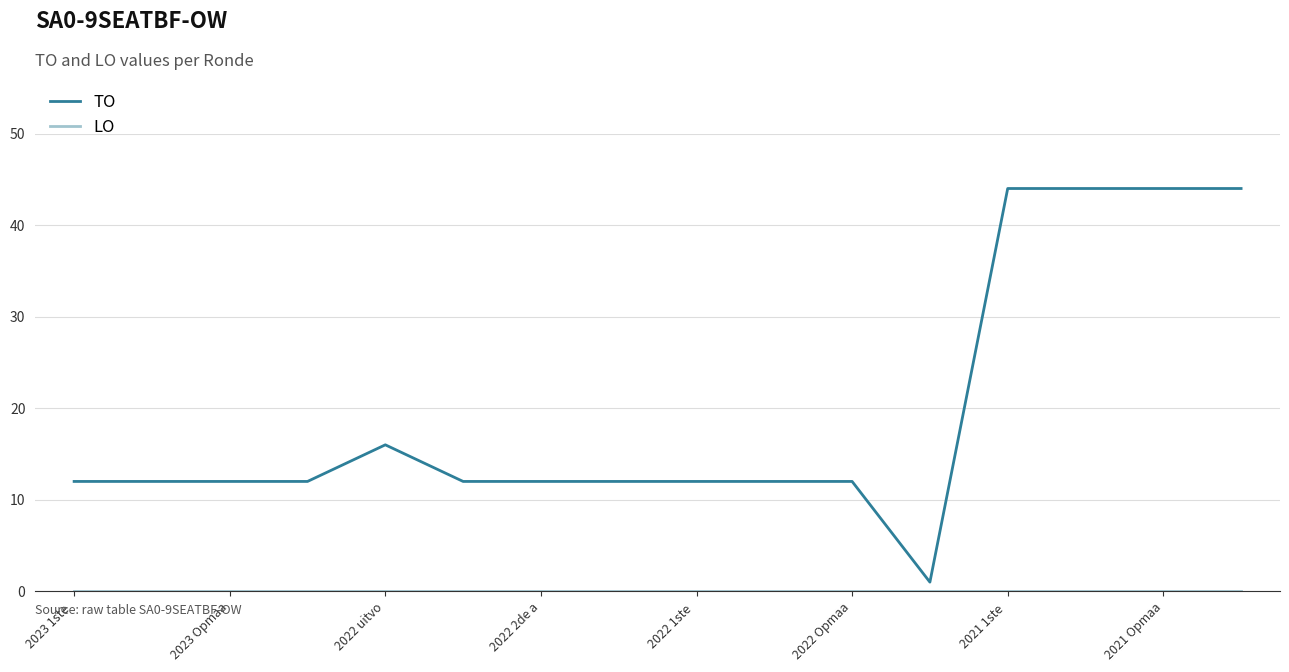

What is the greatest value displayed?

44